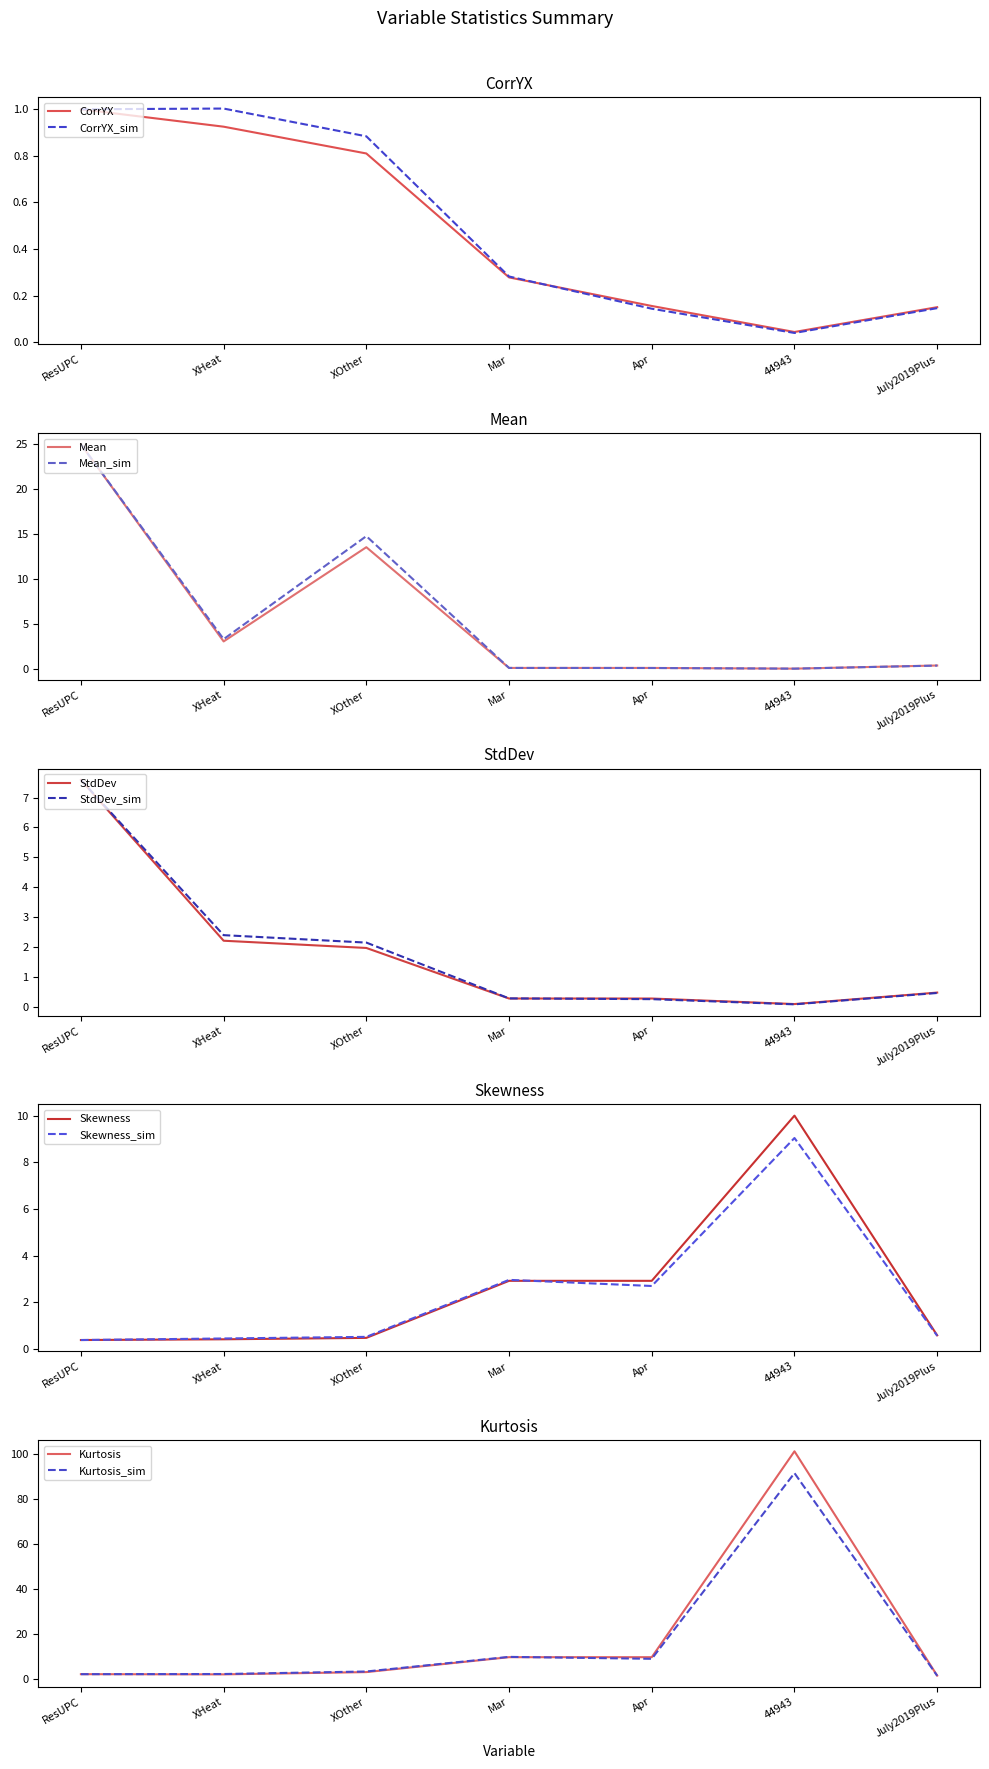

Which series has the largest total across all categories?

Mean